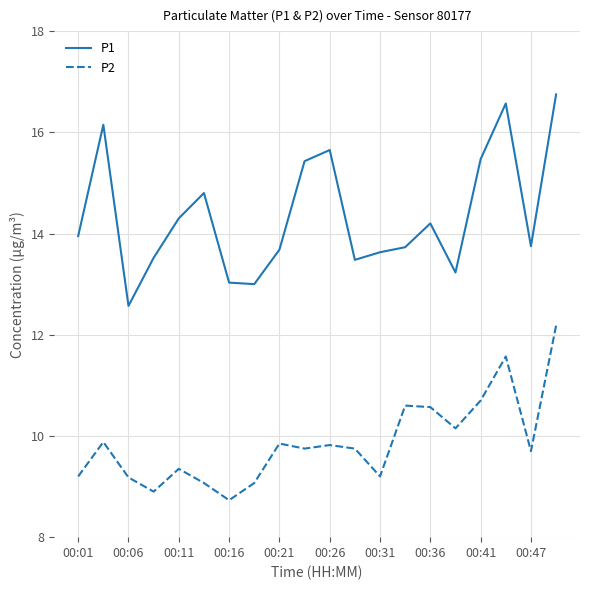

What is the maximum value for P1?

16.8